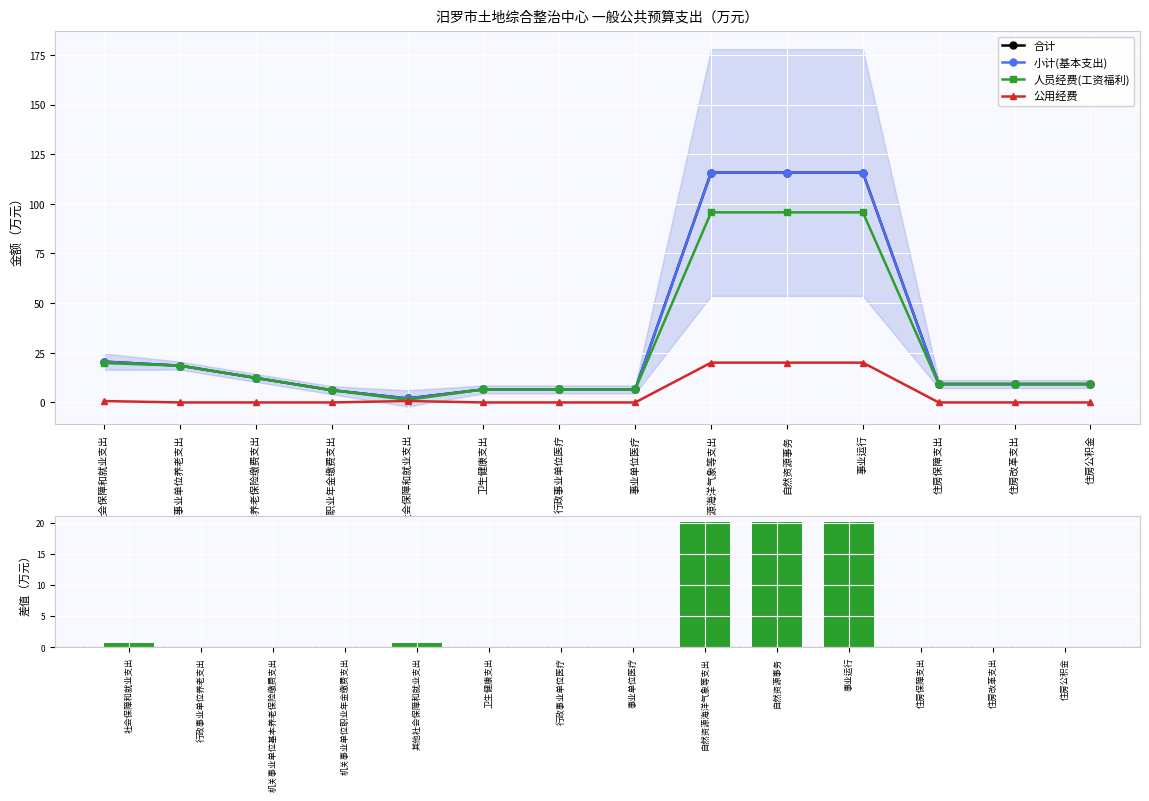

What is the difference between the maximum and minimum values in the 公用经费 series?

20.0